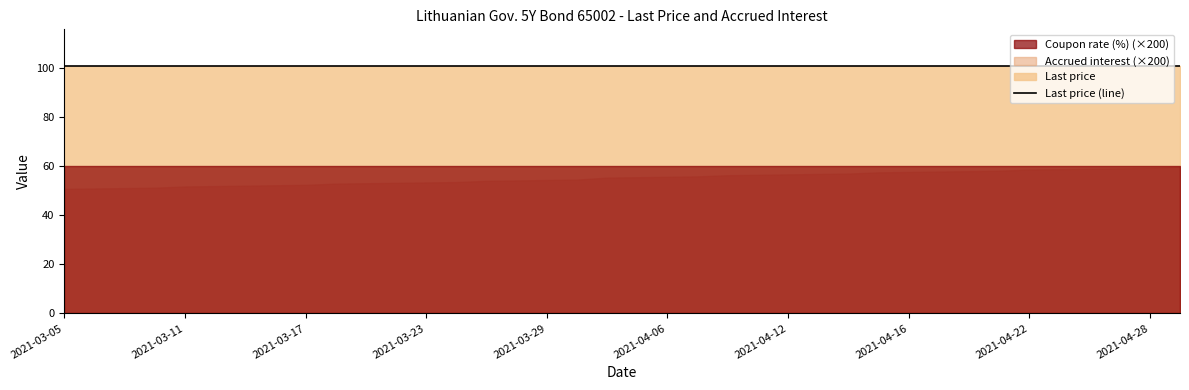

Is the value of Last price at 2021-03-24 greater than the value of Coupon rate (%) at 2021-03-09?

Yes